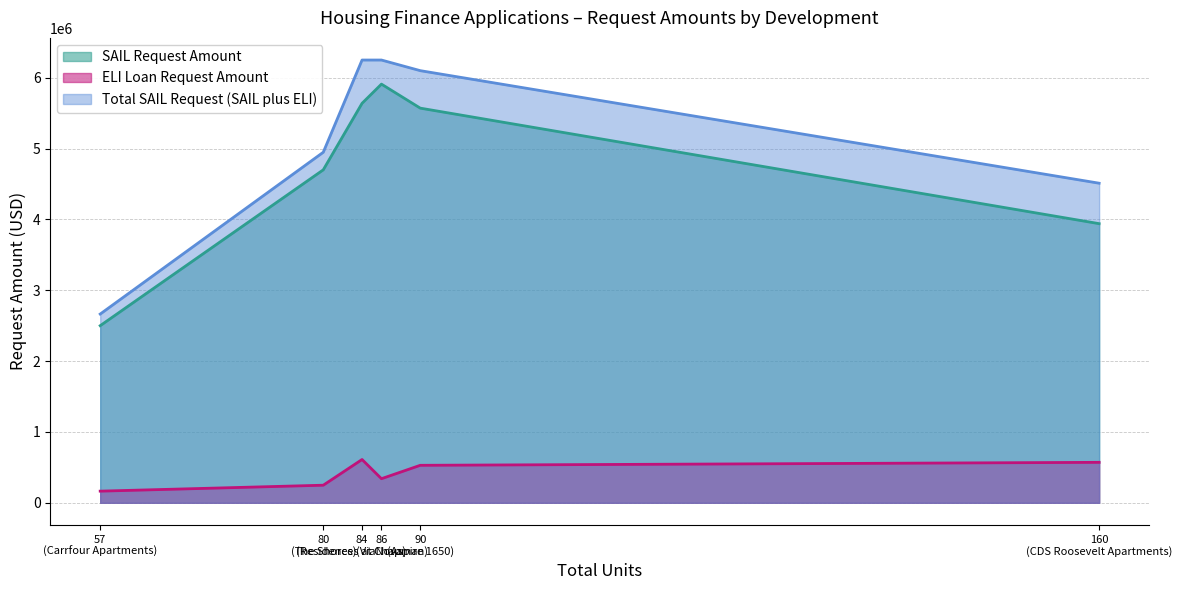

Rank the series at Residences at Chapman from highest to lowest value.

Total SAIL Request (SAIL plus ELI), SAIL Request Amount, ELI Loan Request Amount